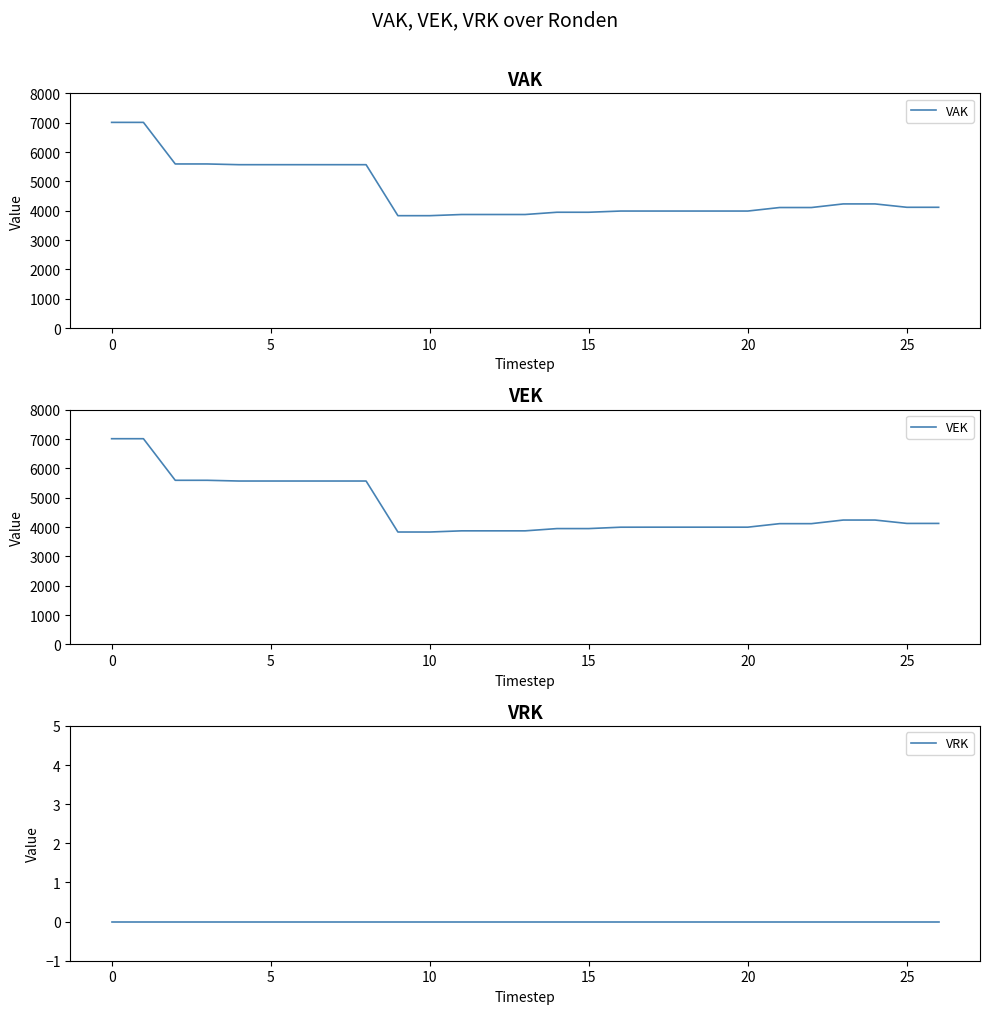

What is the value of the VEK point at the 9th from the left?

5568